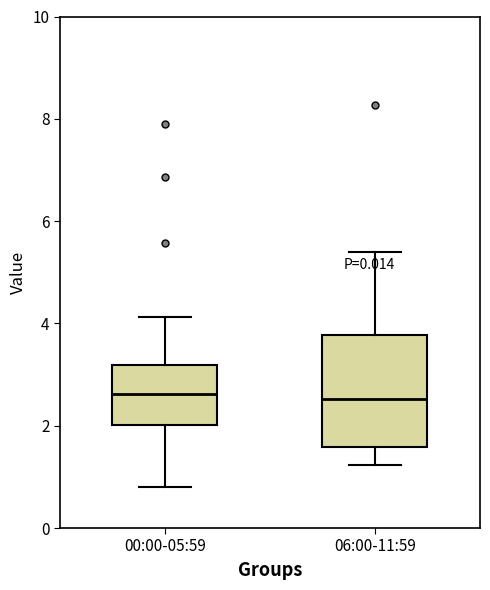

Comparing the boxes themselves (not the whiskers), which one is the tallest?

06:00-11:59